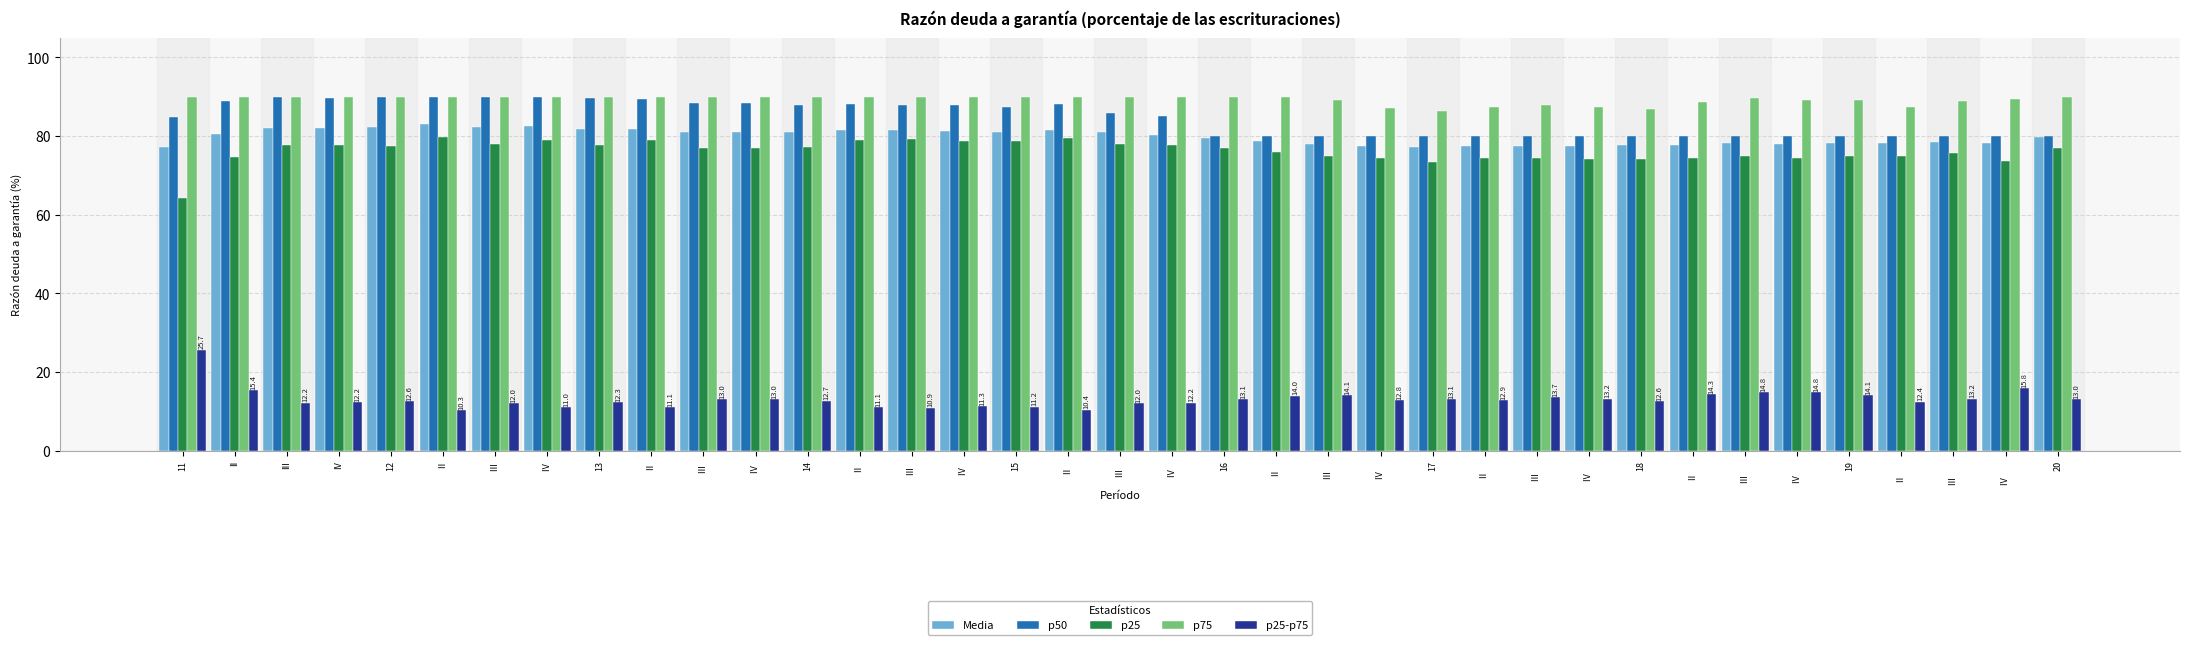

What is the total value across all series at II?

349.6